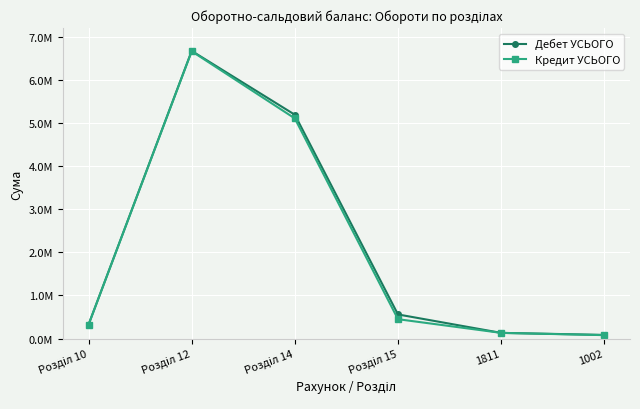

At which label is Кредит УСЬОГО closest to 3373157?

Розділ 14